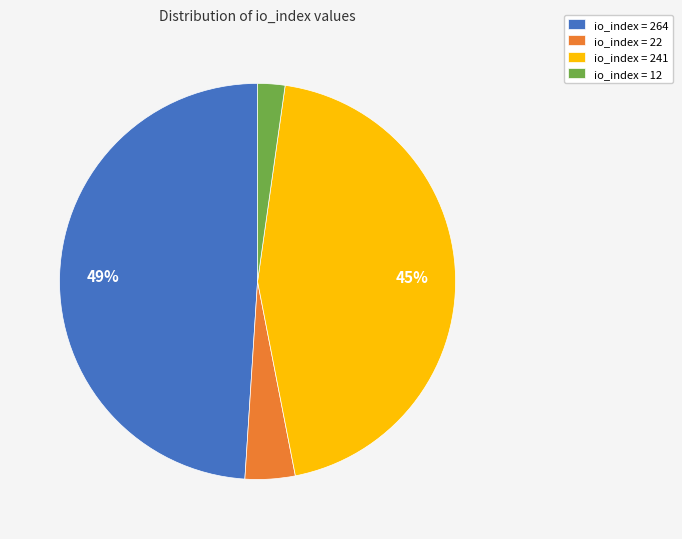

Count the number of slices in the pie.

4